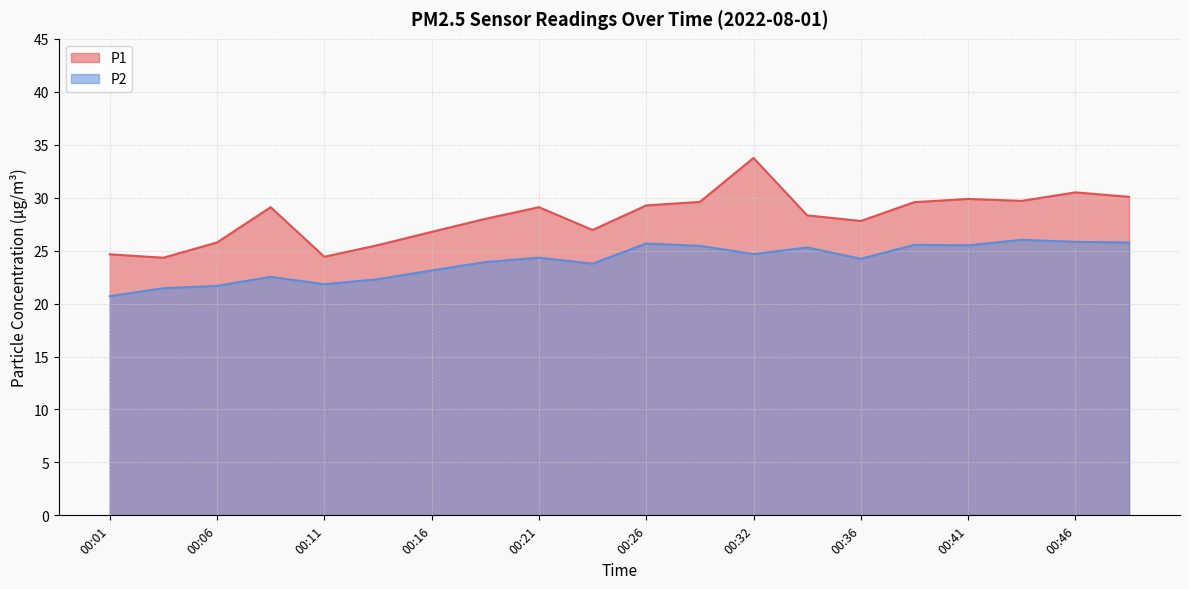

What is the difference between the P2 values at 00:49 and 00:34?

0.5